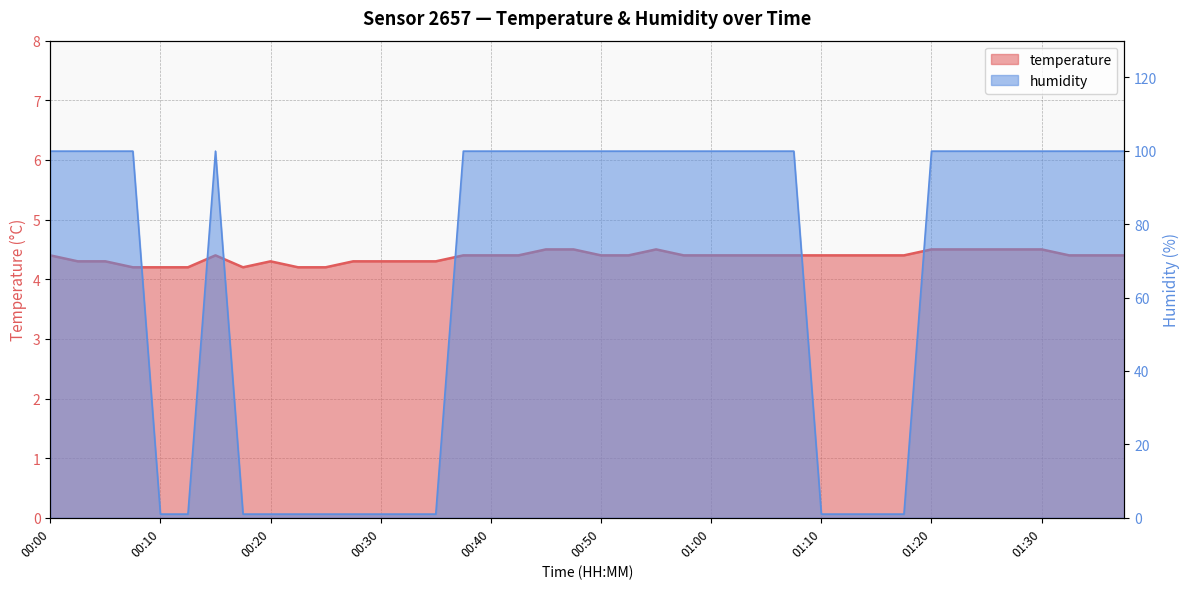

The temperature series shows 6.5 at 00:25. True or false?

False